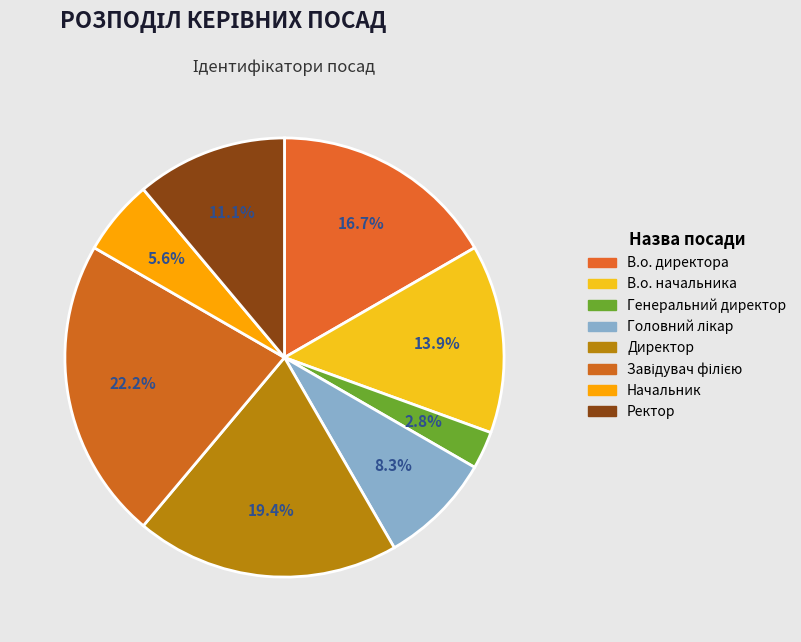

To the nearest percent, what is the combined percentage of Начальник and В.о. начальника?

19%